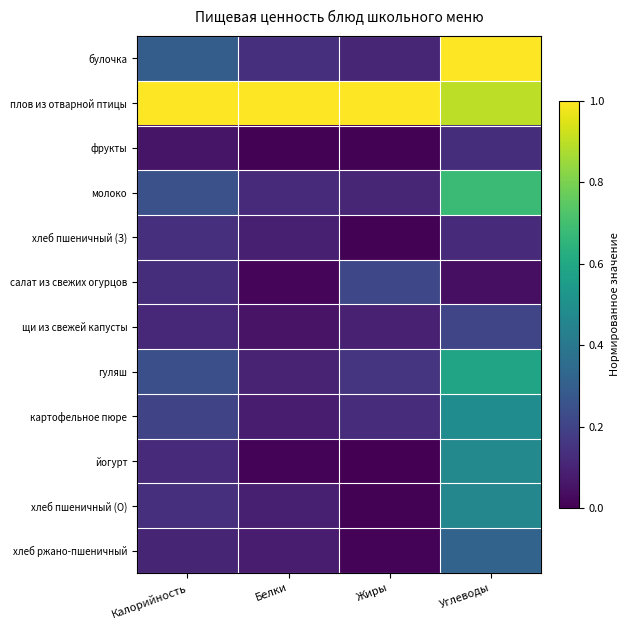

Which series has the widest spread of values?

булочка